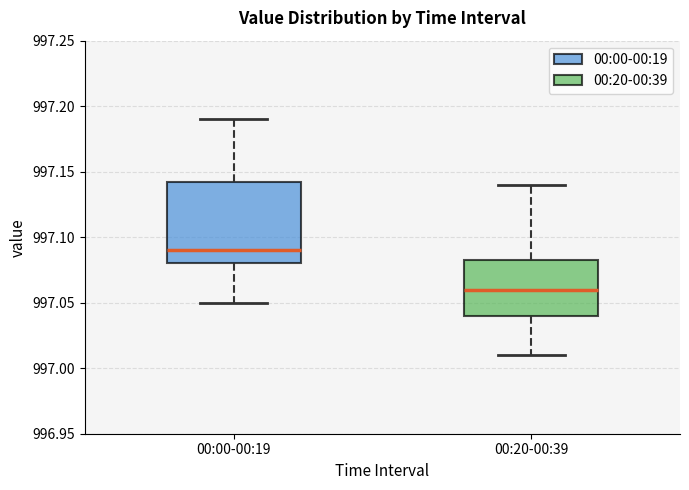

Reading left to right, transcribe this box plot: for each box, give where its median line is, the range the box spans, and where its two whiskers end, as read against the y-axis. The values are not printed on the chart, so give them approximately, as read against the axis.

00:00-00:19: median 997.090, box 997.080 to 997.145, whiskers 997.050 to 997.190
00:20-00:39: median 997.060, box 997.040 to 997.085, whiskers 997.010 to 997.140